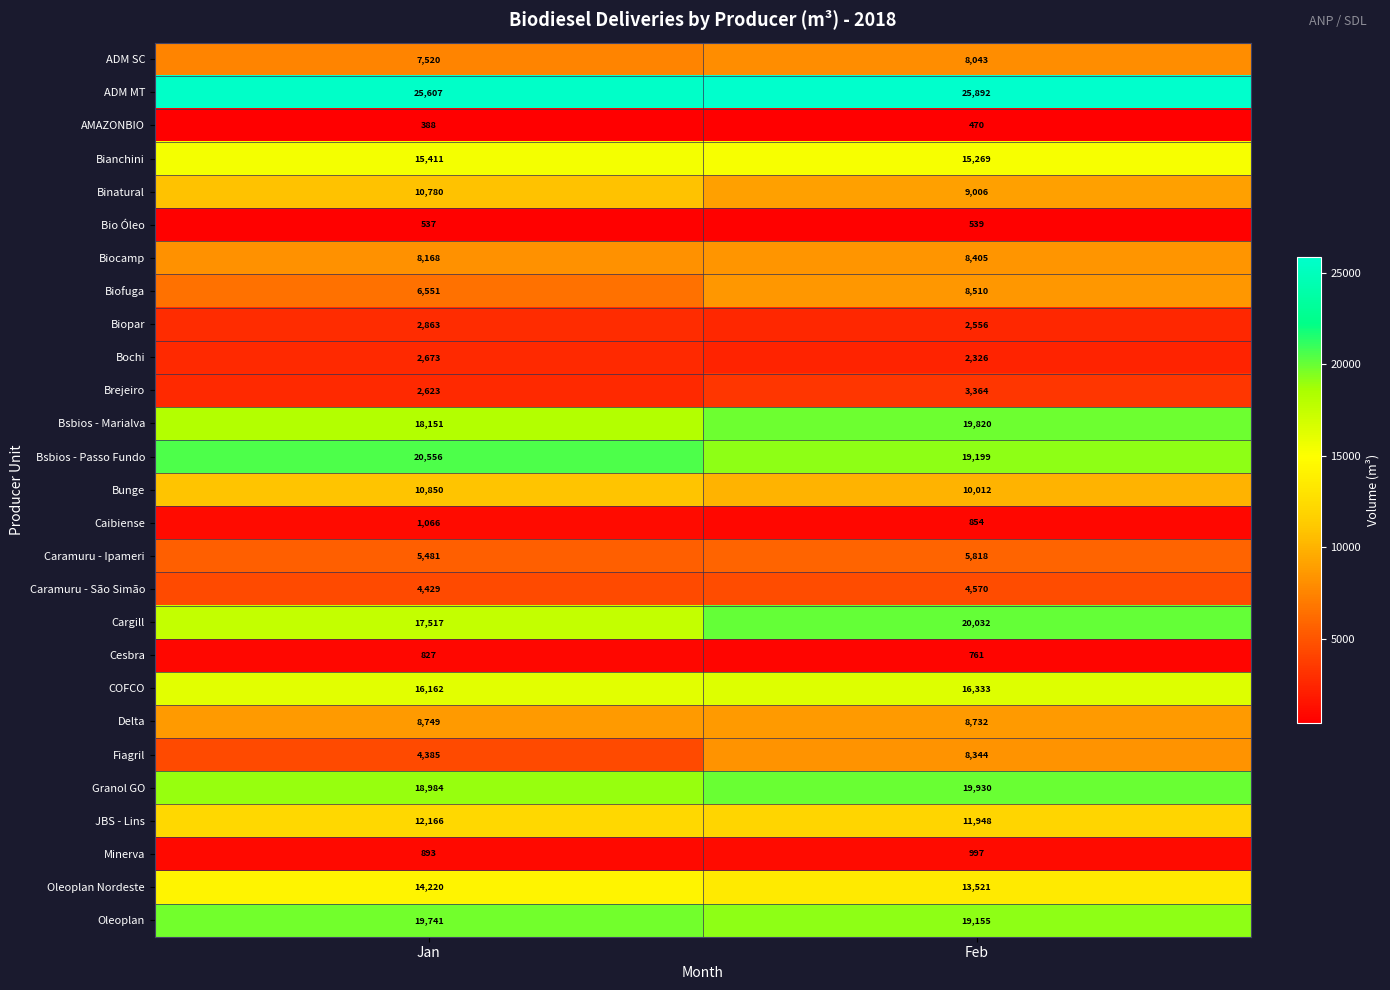

What is the difference between the Biopar values at Jan and Feb?

307